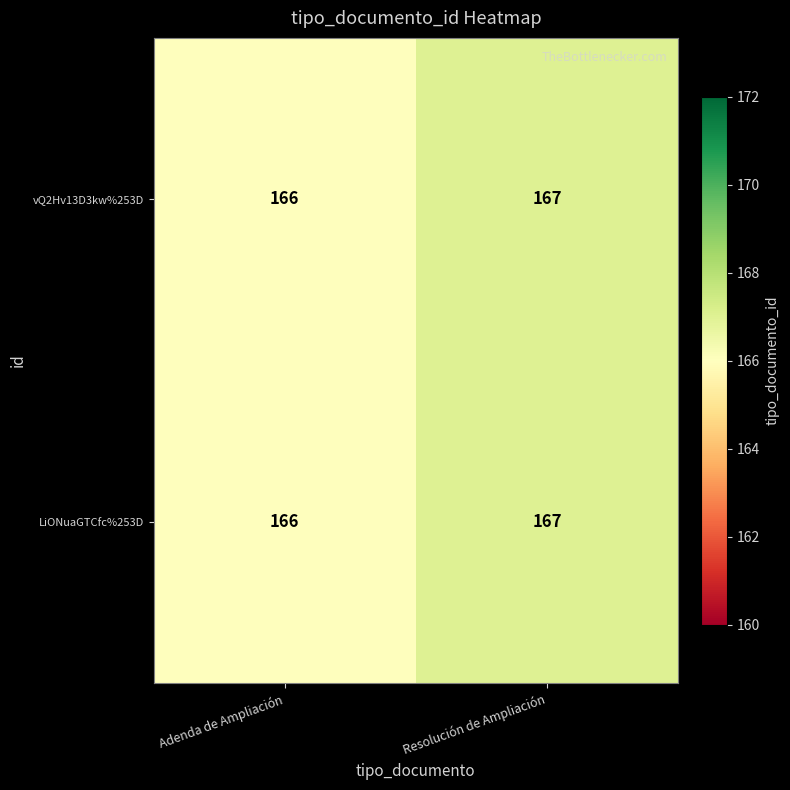

List the labels in order of vQ2Hv13D3kw%253D value, largest first.

Resolución de Ampliación, Adenda de Ampliación